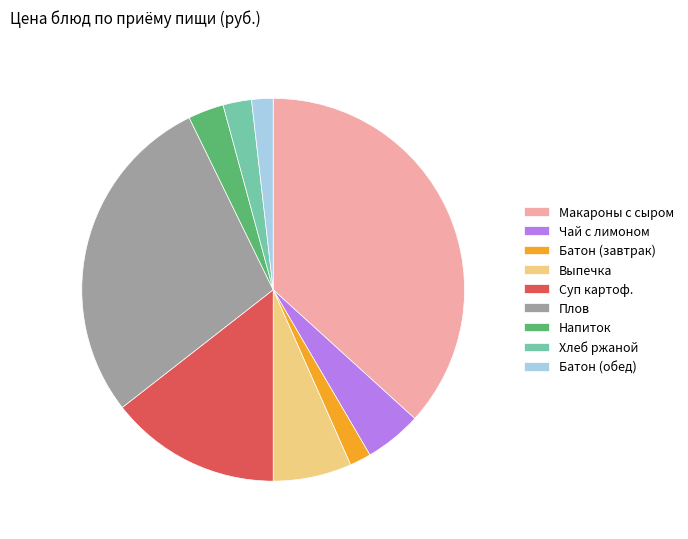

Which category has the biggest portion of the pie?

Макароны с сыром